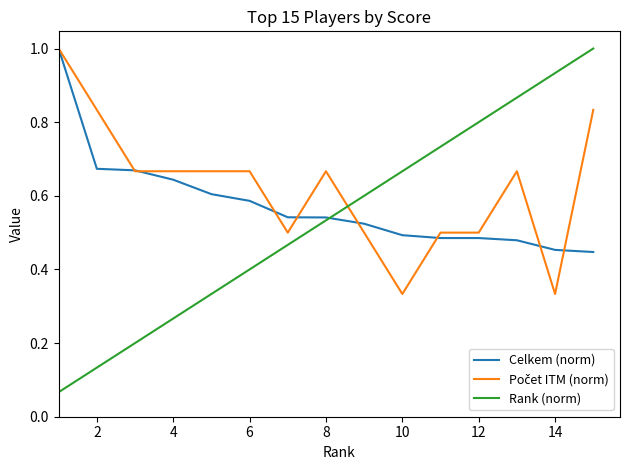

What is the maximum value for Celkem (norm)?

1.0